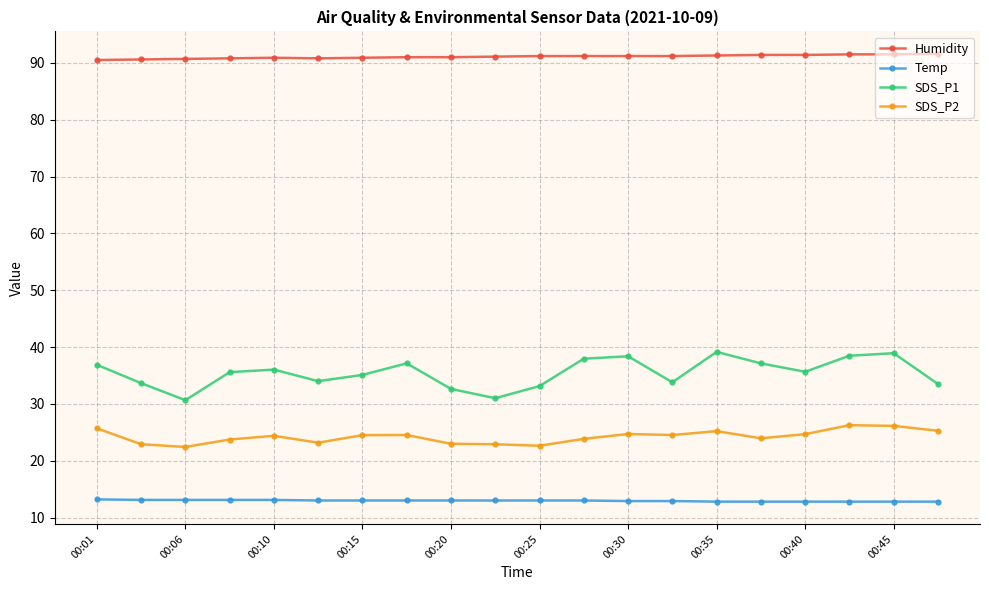

True or false: SDS_P2 and Humidity cross at least once.

False